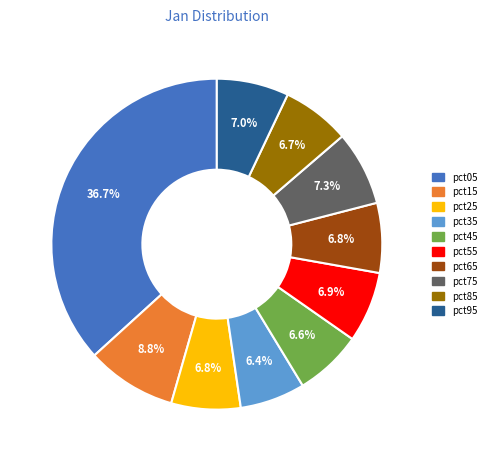

Do pct05 and pct35 together represent more than half of the pie?

No